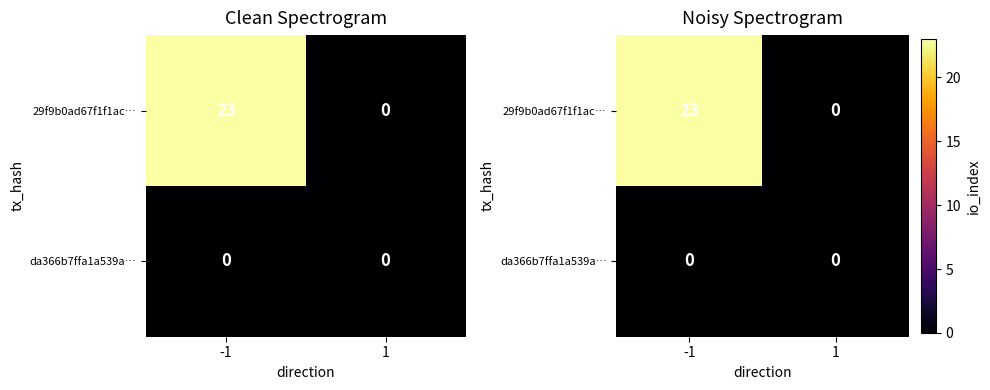

Rank the categories by 29f9b0ad67f1f1ac… value from highest to lowest.

-1, 1